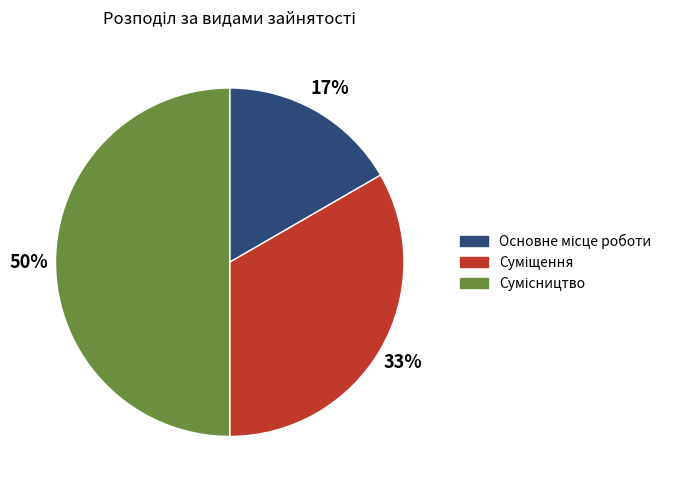

To the nearest percent, what is the difference between the largest and smallest slice percentages?

33%